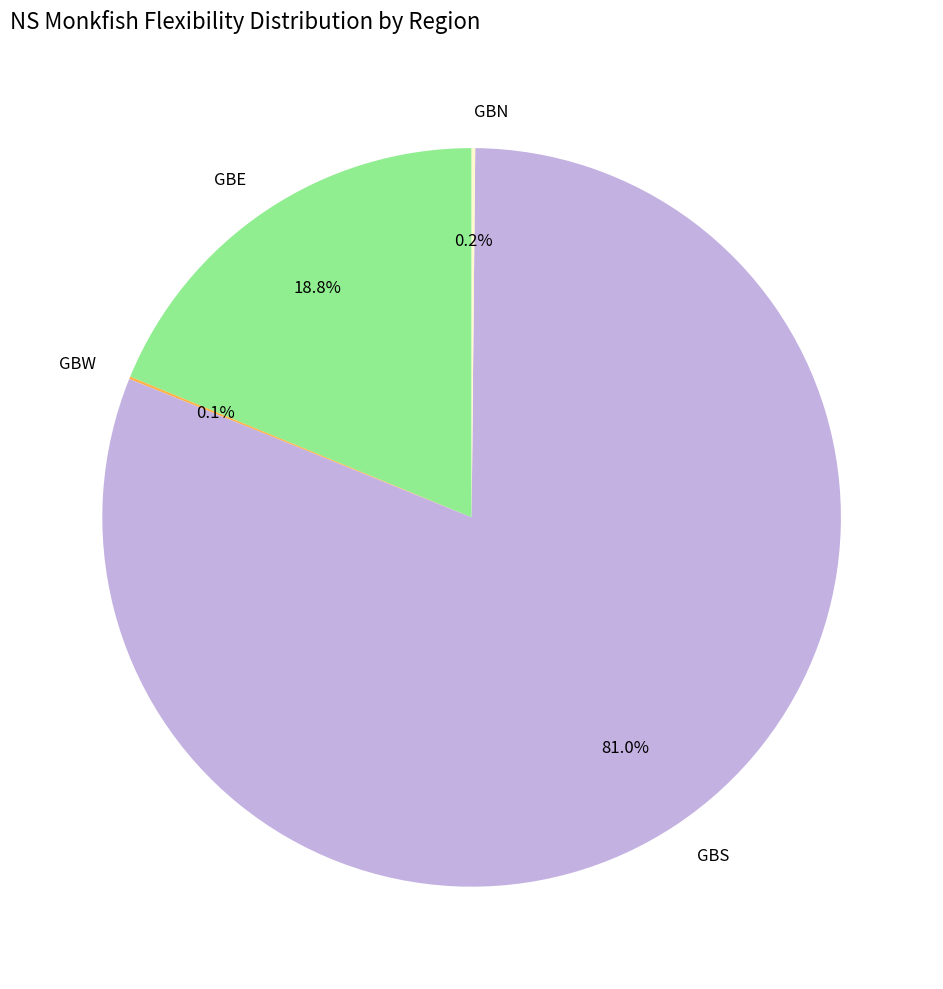

To the nearest percent, what portion does GBE represent?

19%